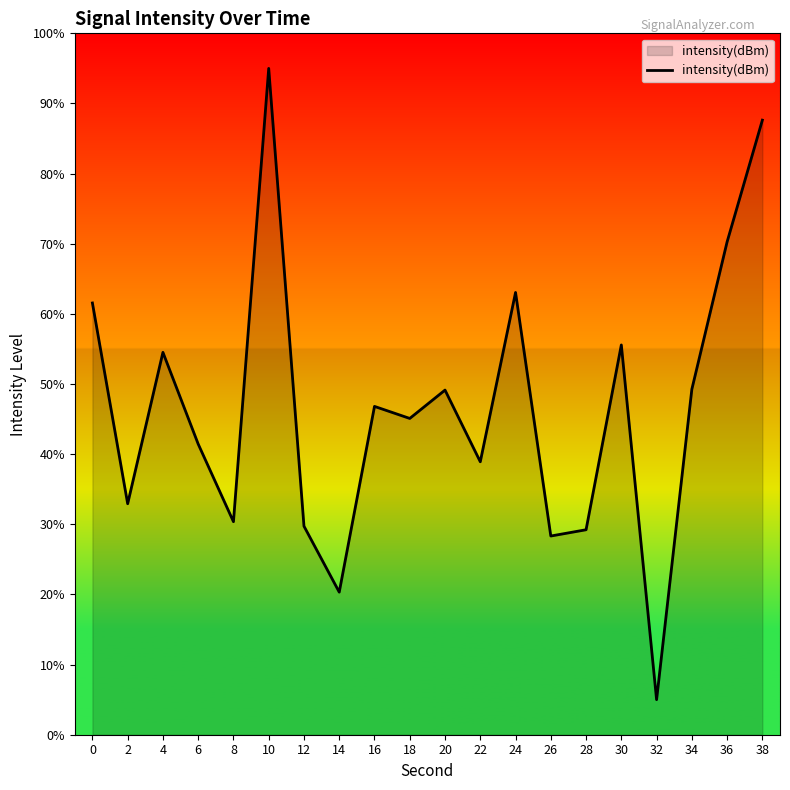

What is the approximate value at 12?

29.7